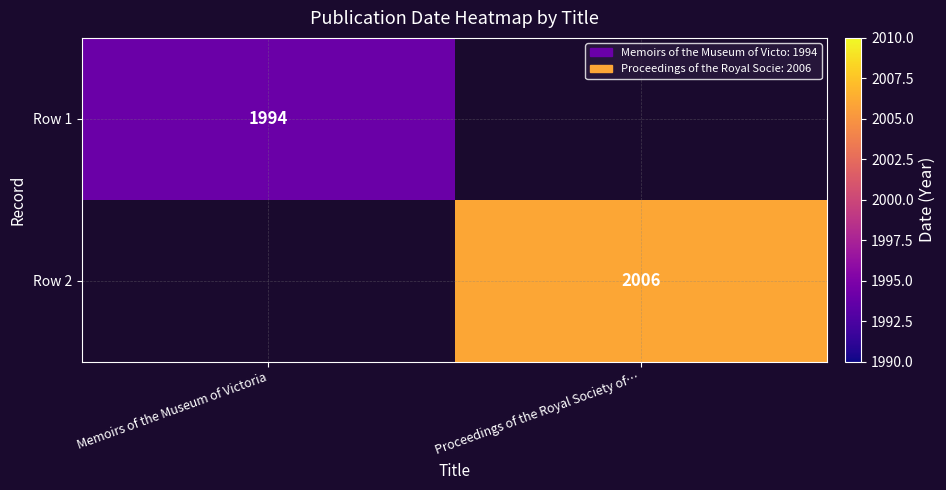

The Row 2 series shows 2006 at Proceedings of the Royal Society of…. True or false?

True